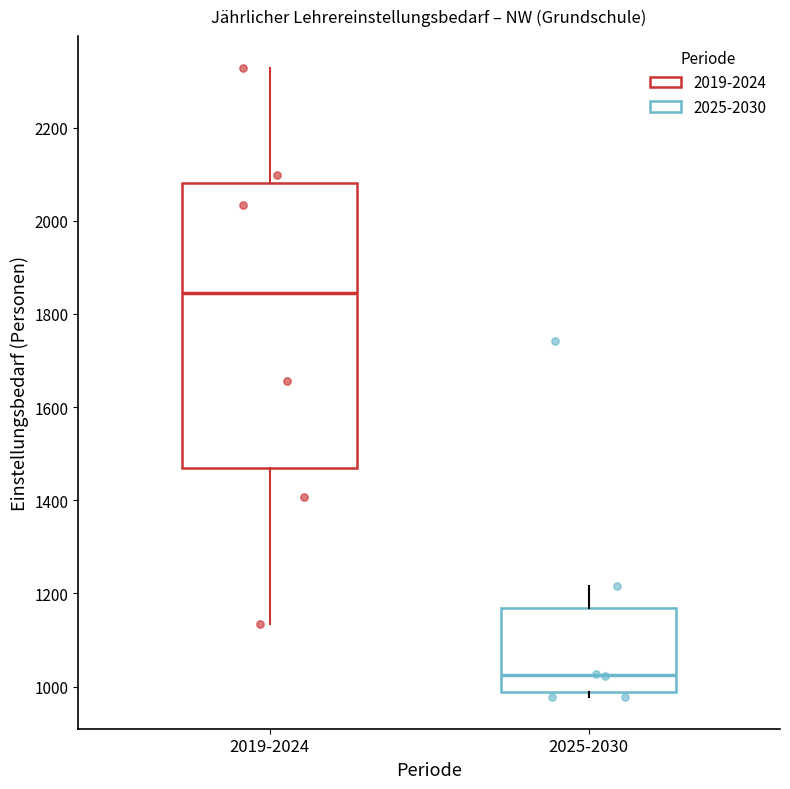

Where is the lower edge of the box for 2019-2024 on the y-axis? The values are not printed on the chart, so give them approximately, as read against the axis.

1460